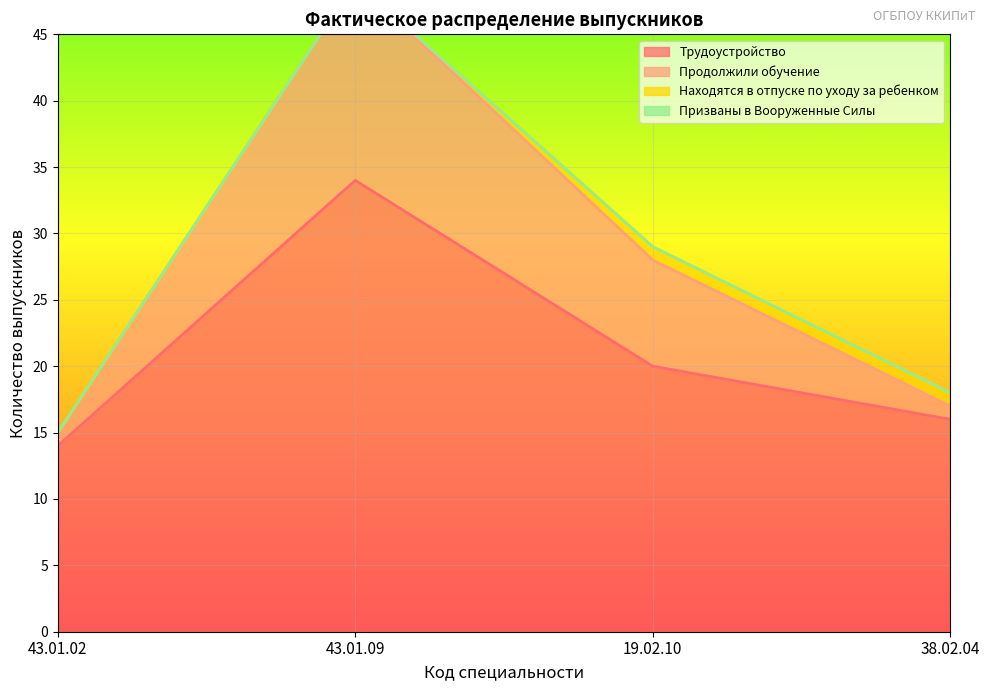

What is the spread (max minus min) of values at 38.02.04?

2